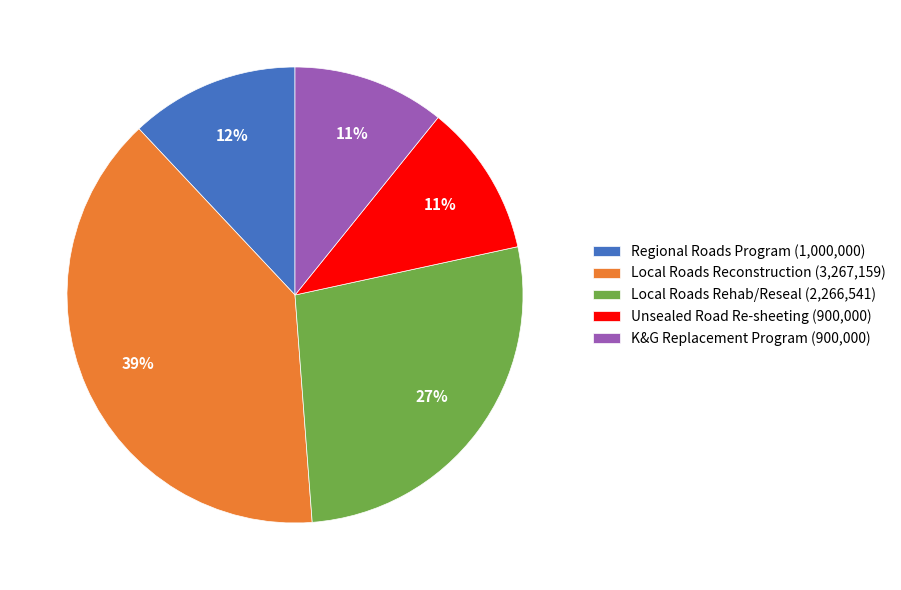

To the nearest percent, what is the difference between the largest and smallest slice percentages?

28%